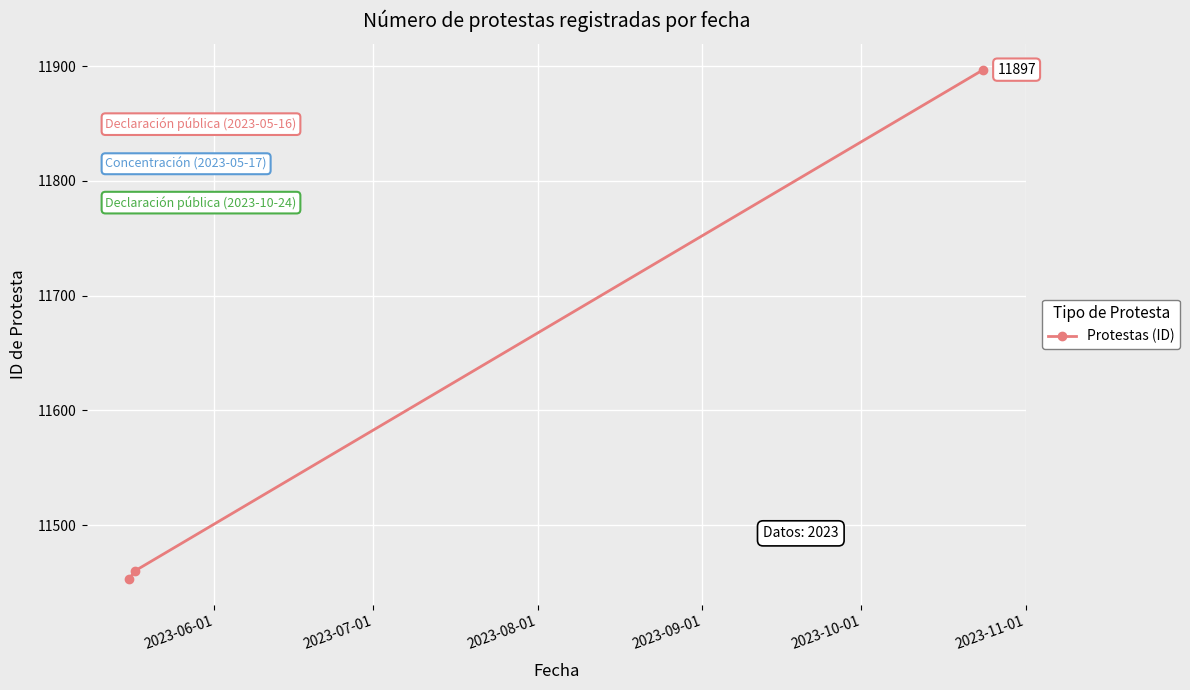

Count the number of categories in the chart.

3